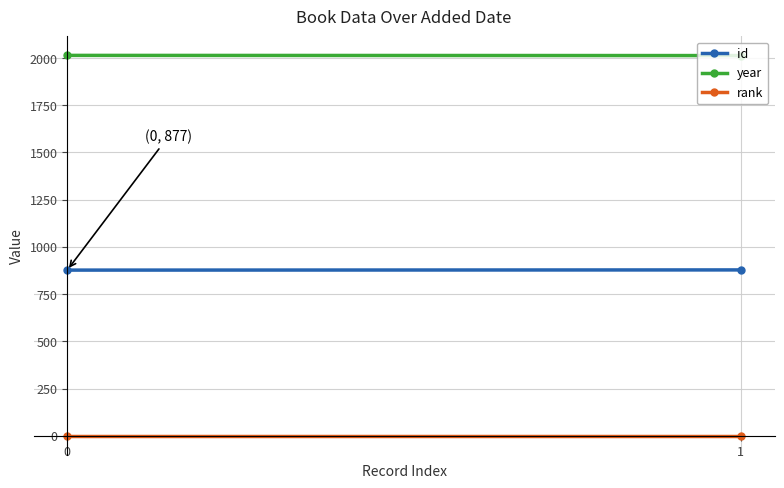

What are all the series names shown in the legend?

id, year, rank